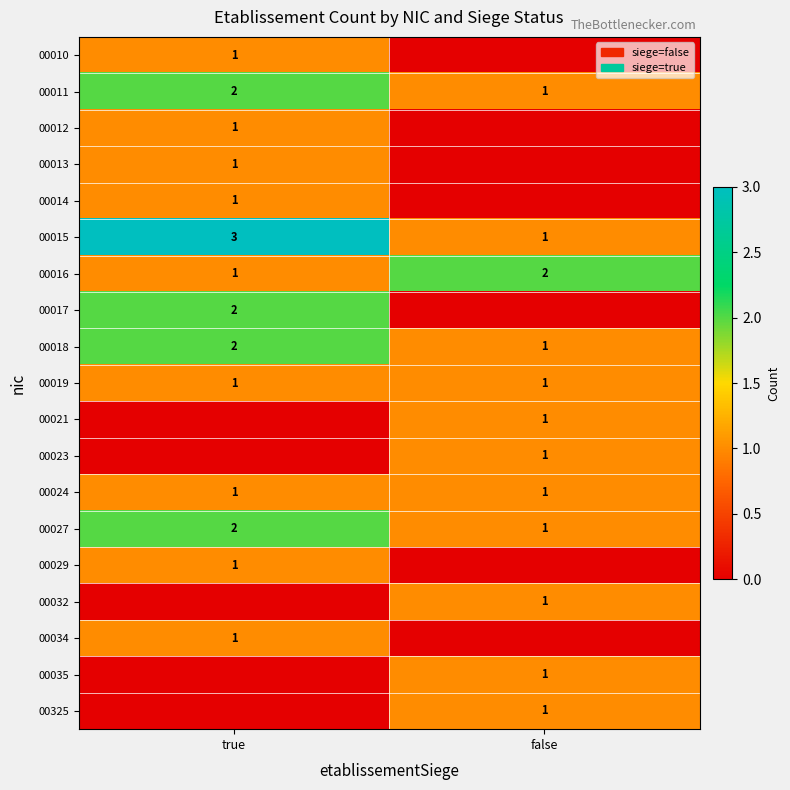

True or false: 00027 has a value of 1 at false.

True